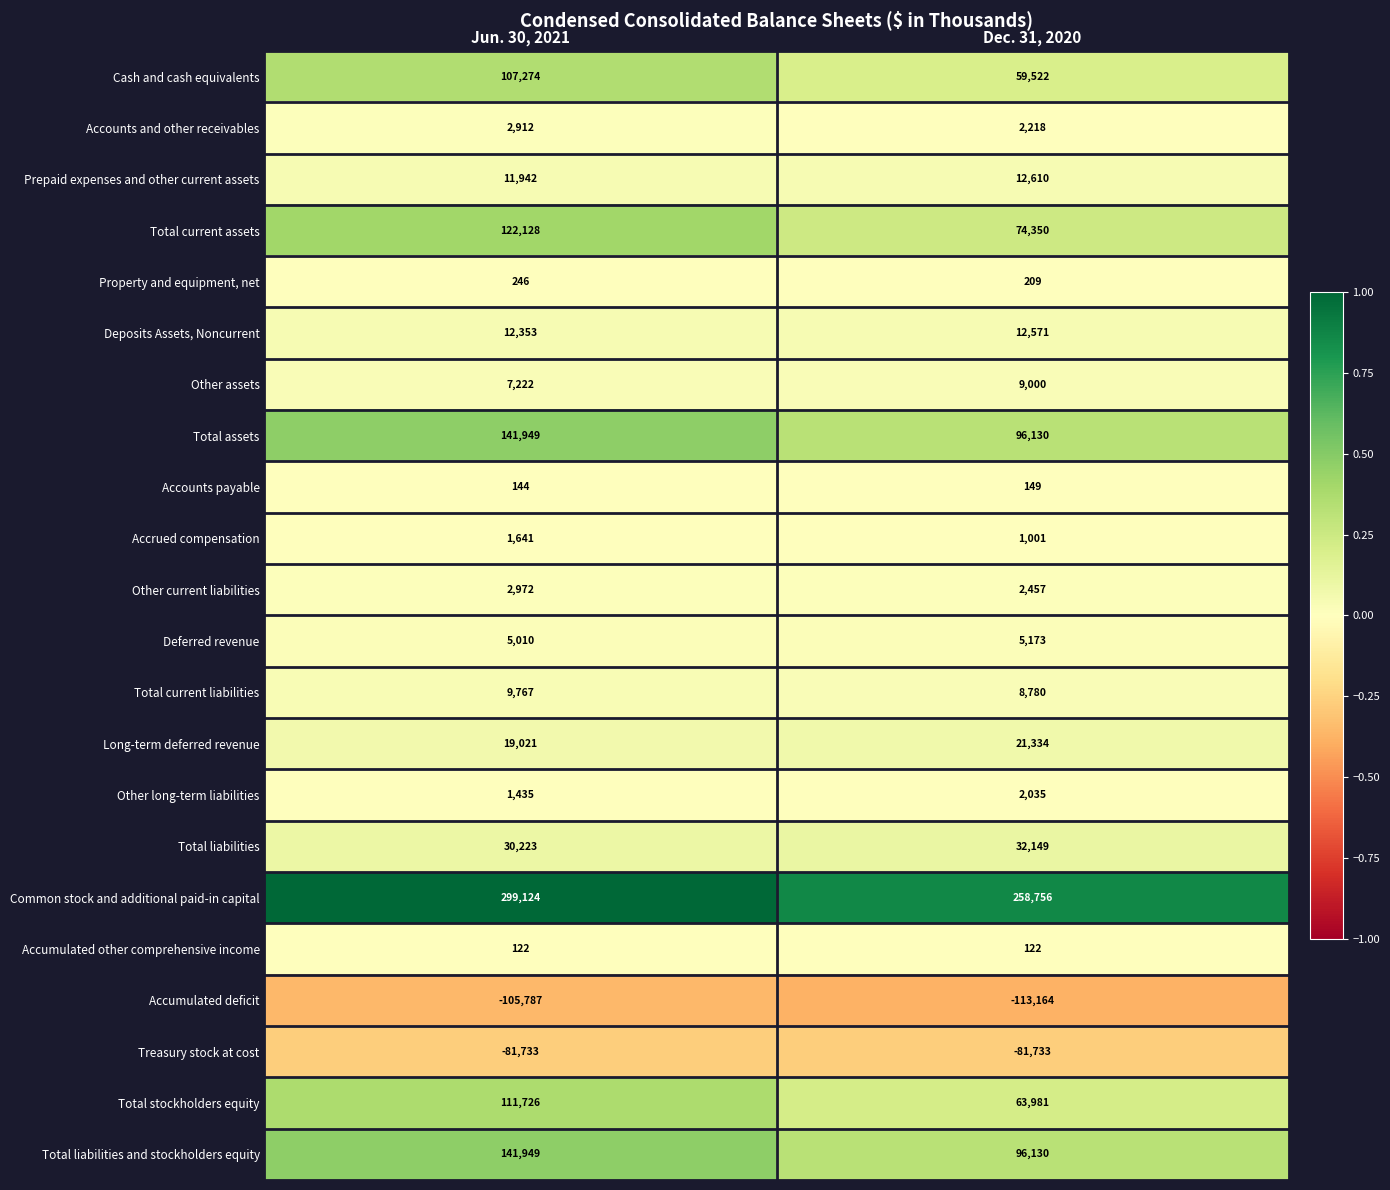

Where is Property and equipment, net nearest to the value 227?

Dec. 31, 2020